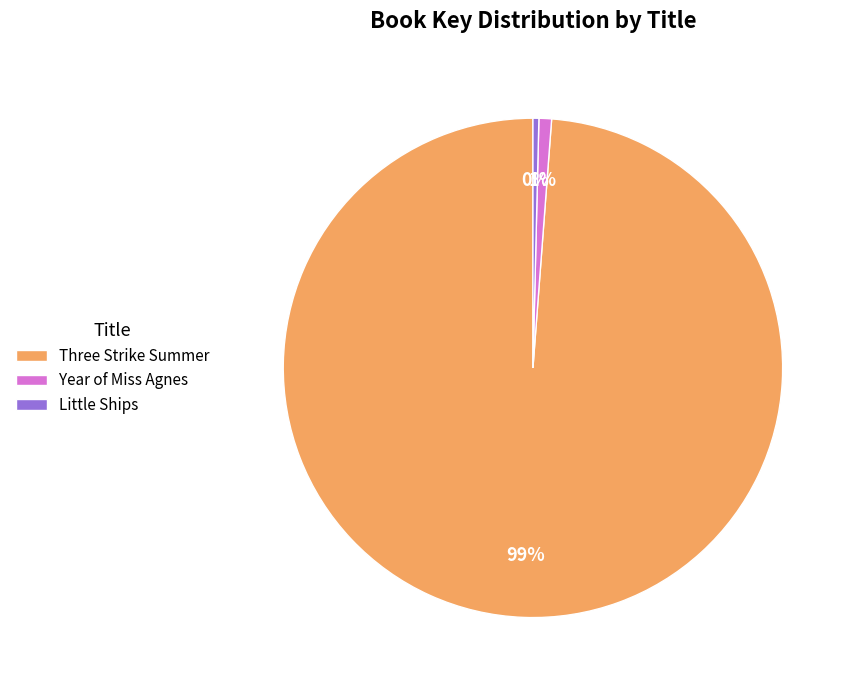

How many slices are in this pie chart?

3